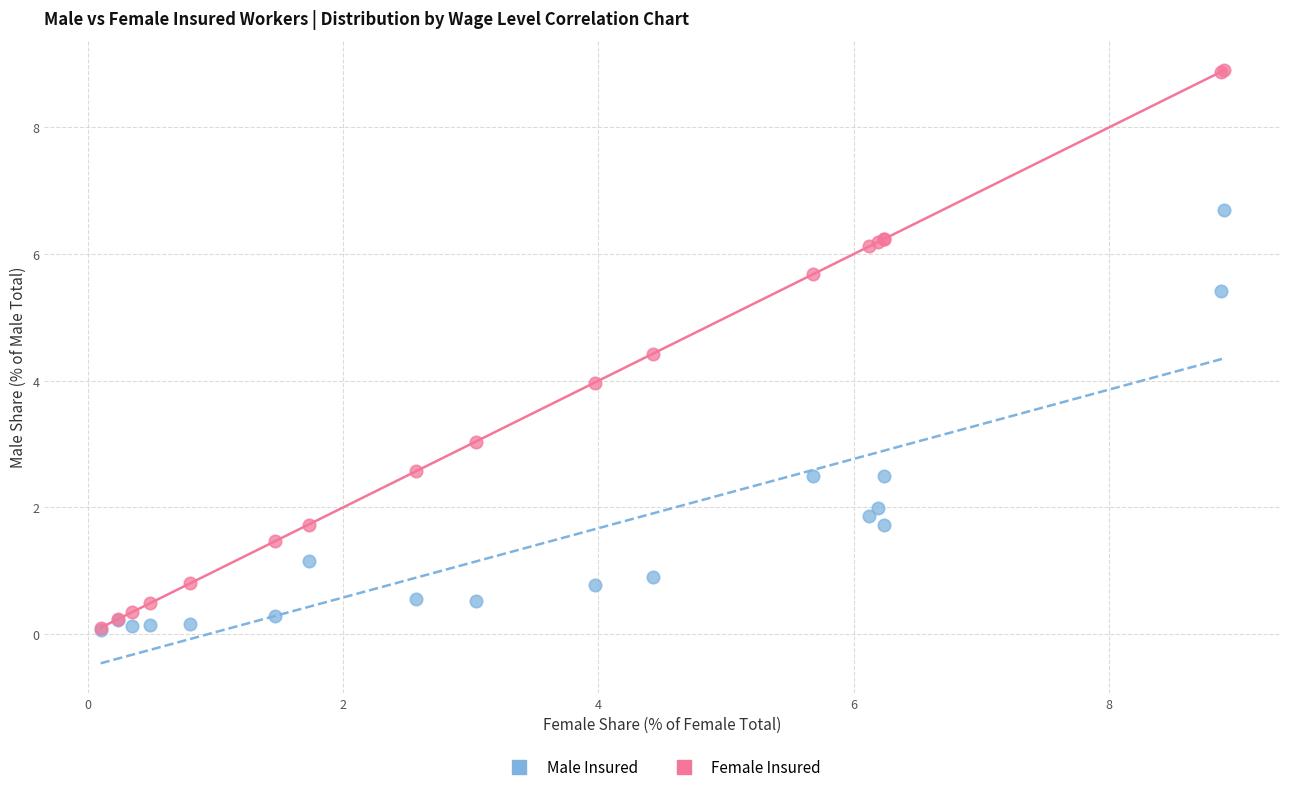

Which series has the largest Y range (max minus min)?

Female Insured